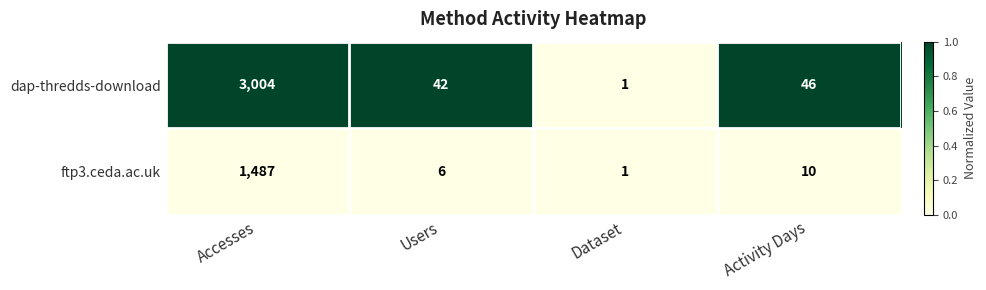

True or false: dap-thredds-download has a value of 27 at Activity Days.

False